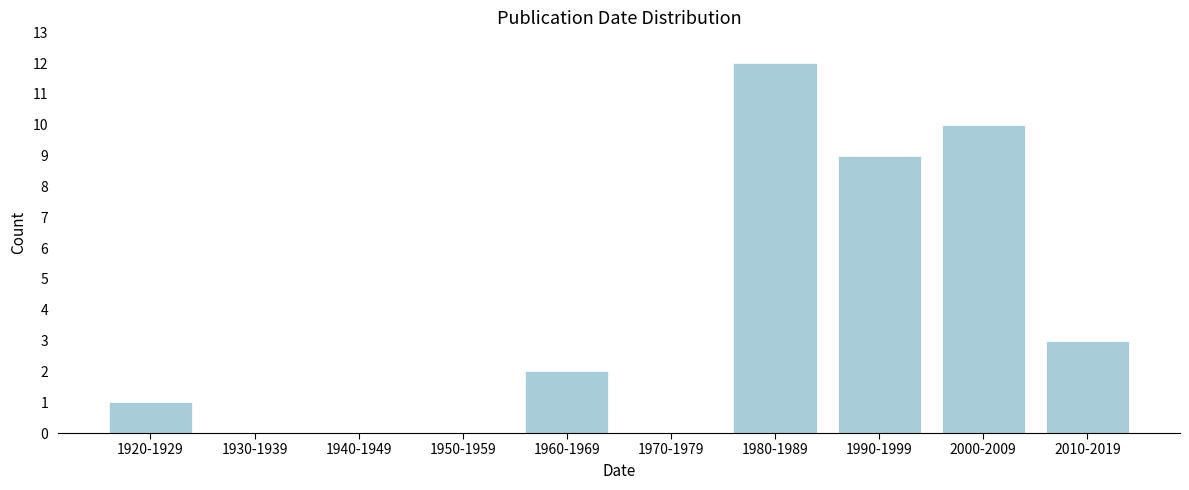

Reading left to right, extract all data points from this chart.

1920-1929=1	1930-1939=0	1940-1949=0	1950-1959=0	1960-1969=2	1970-1979=0	1980-1989=12	1990-1999=9	2000-2009=10	2010-2019=3